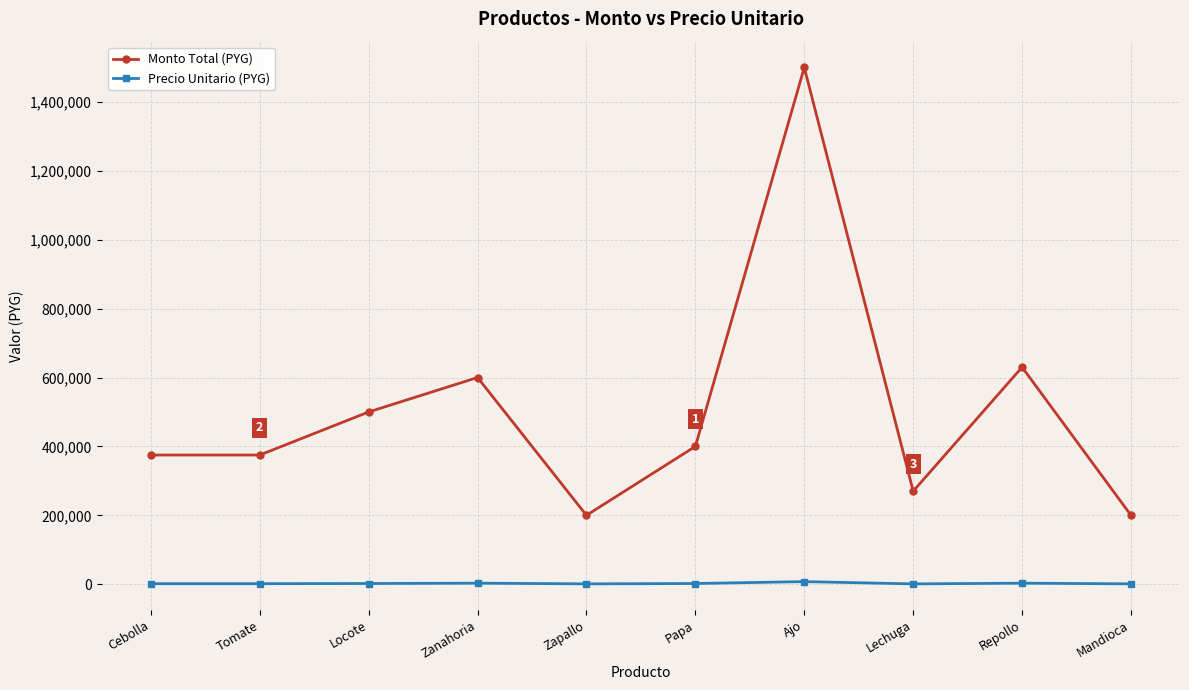

At which category does Monto Total (PYG) reach its first local peak?

Zanahoria